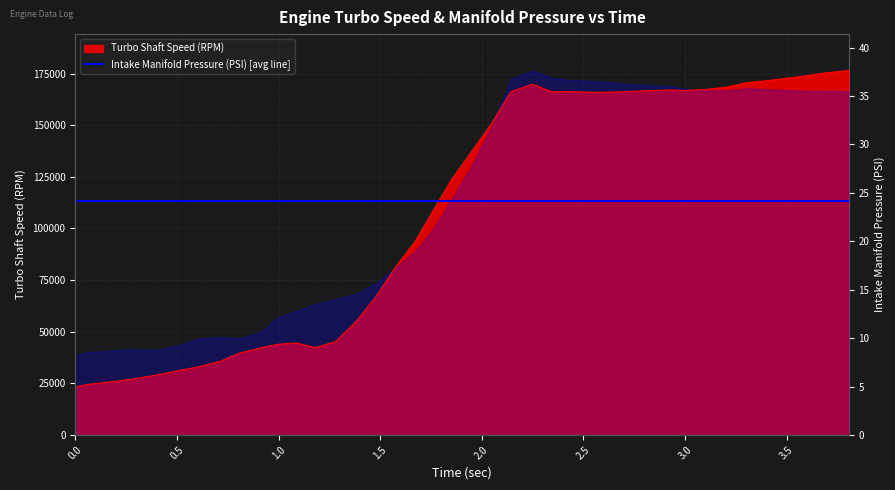

Where is the data nearest to the value 99866?

1.671